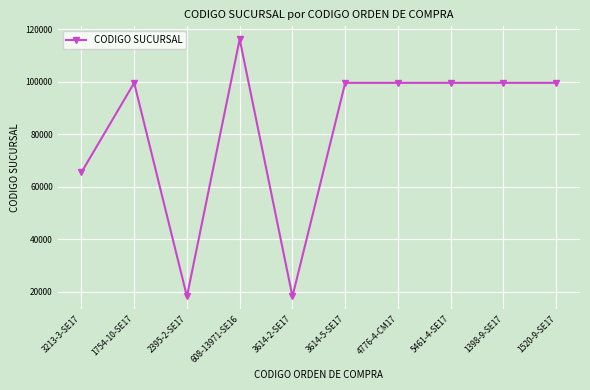

The value at 3614-2-SE17 is 30147. True or false?

False